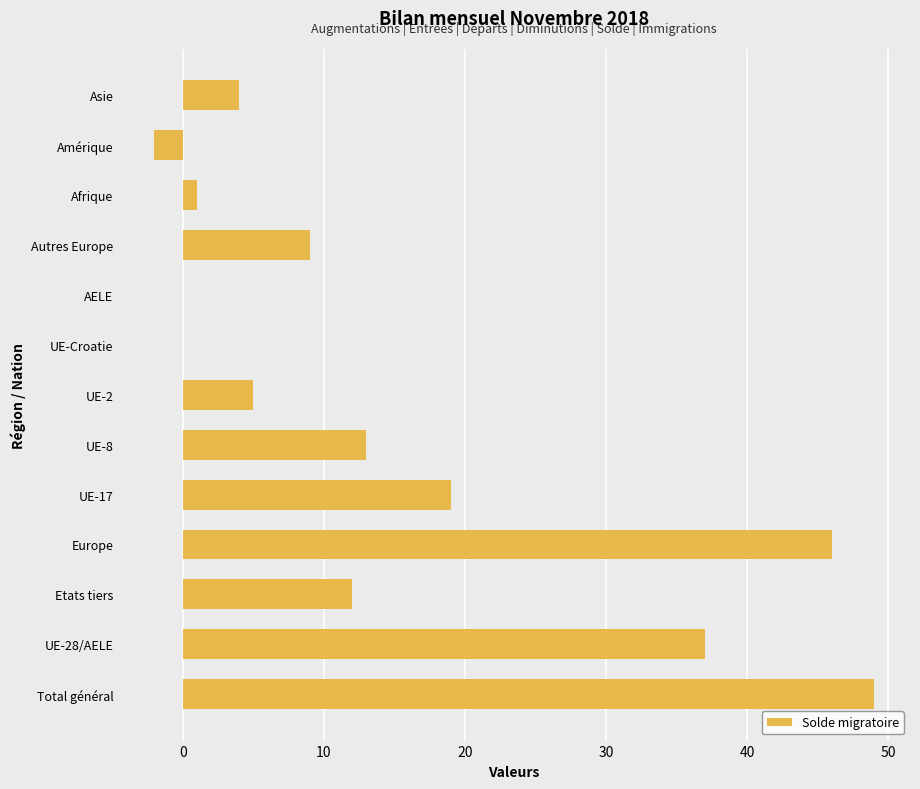

The value at AELE is -31. True or false?

False